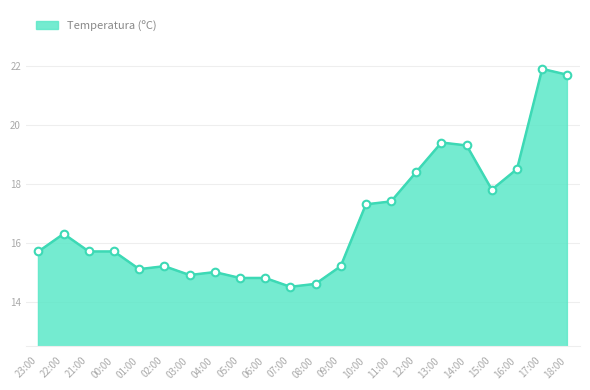

Between 11:00 and 12:00, which is larger?

12:00